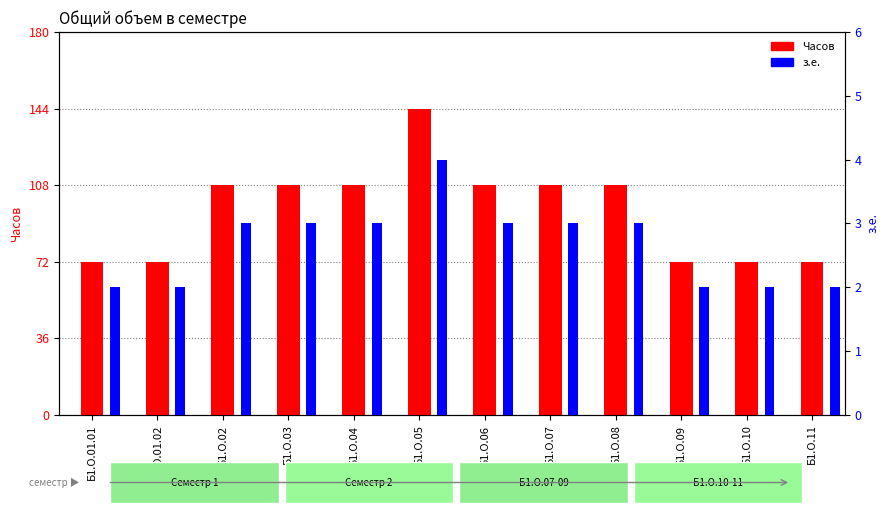

What is the maximum value shown in the chart?

144